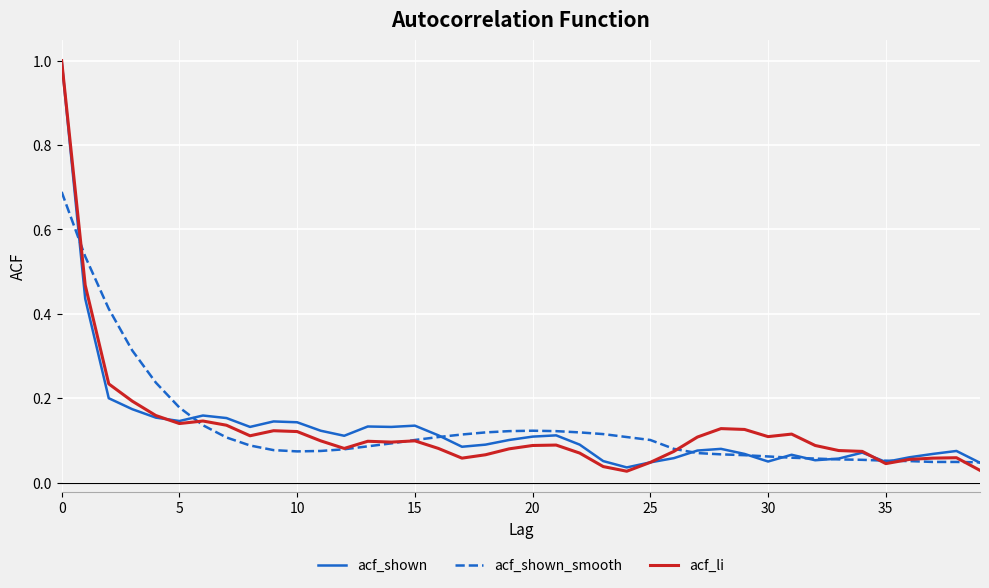

What are all the series names shown in the legend?

acf_shown, acf_shown_smooth, acf_li